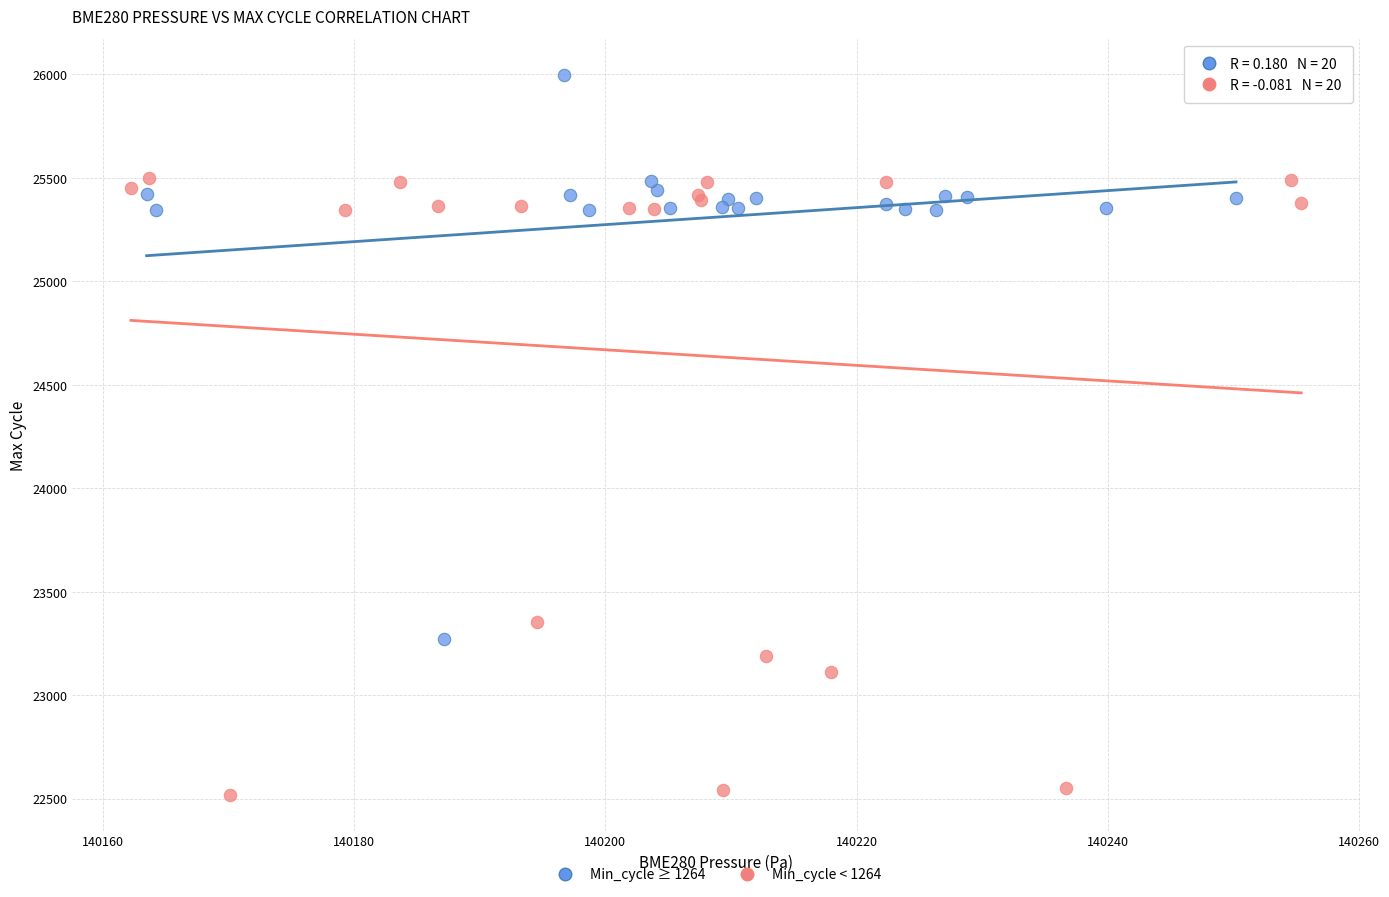

Which series reaches the maximum Y coordinate?

Min_cycle ≥ 1264